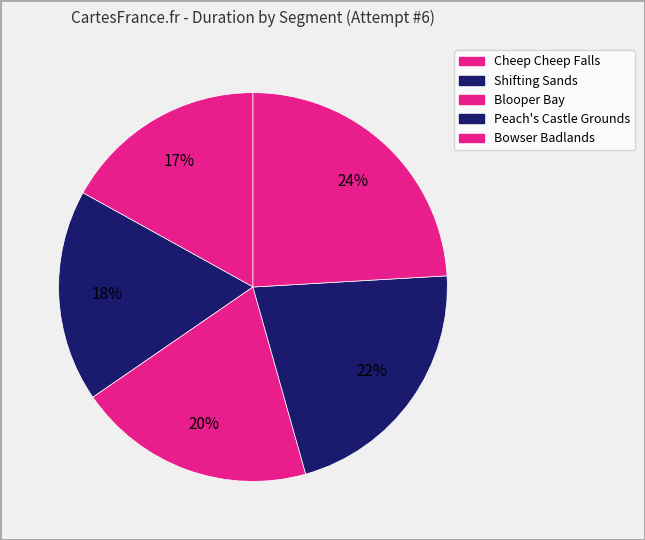

The Cheep Cheep Falls slice represents 25% of the pie. True or false?

False